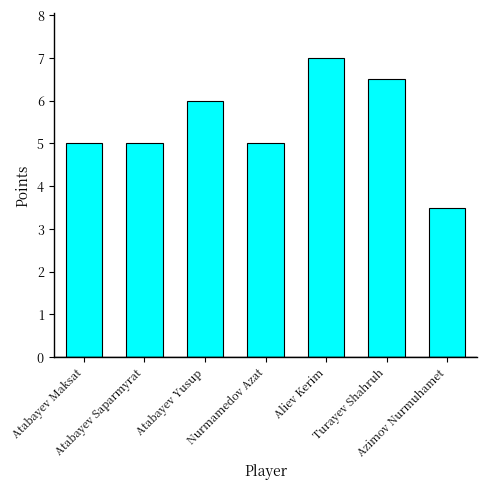

How many categories are shown in the chart?

7